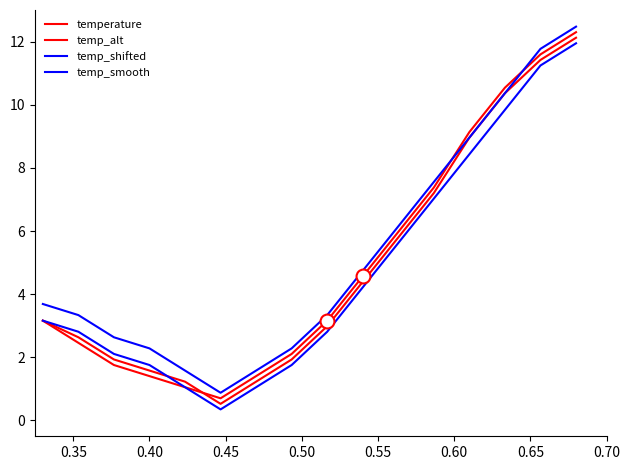

What is the smallest value displayed?

0.4